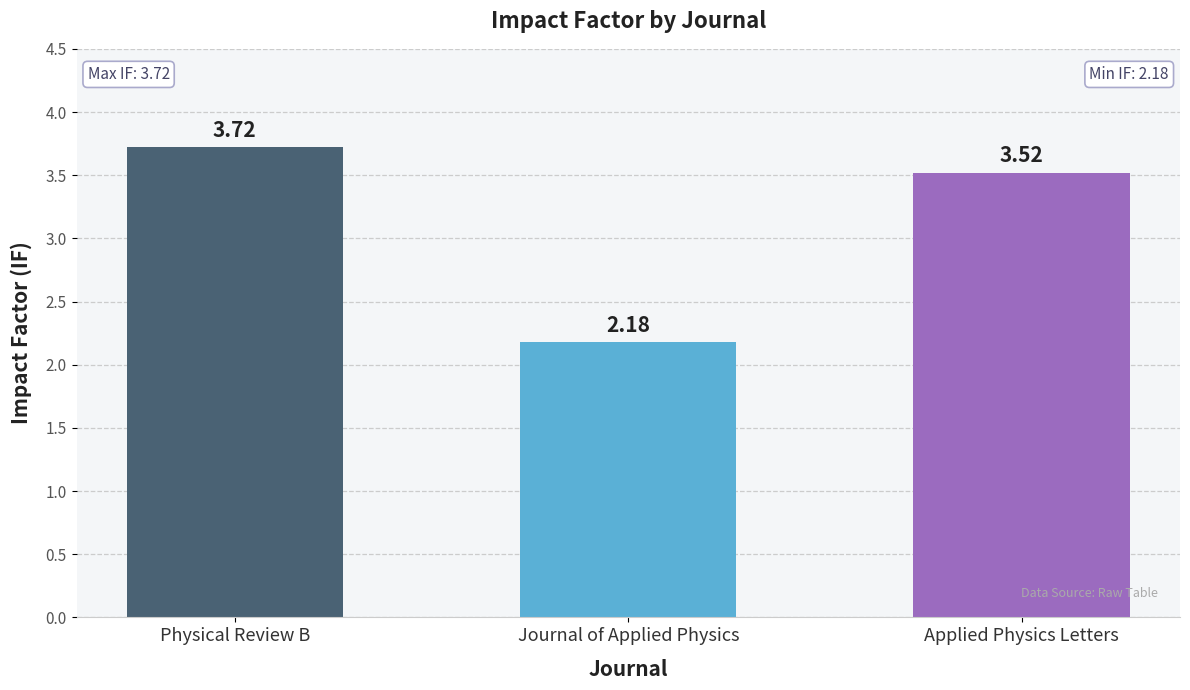

Where is the data nearest to the value 2?

Journal of Applied Physics